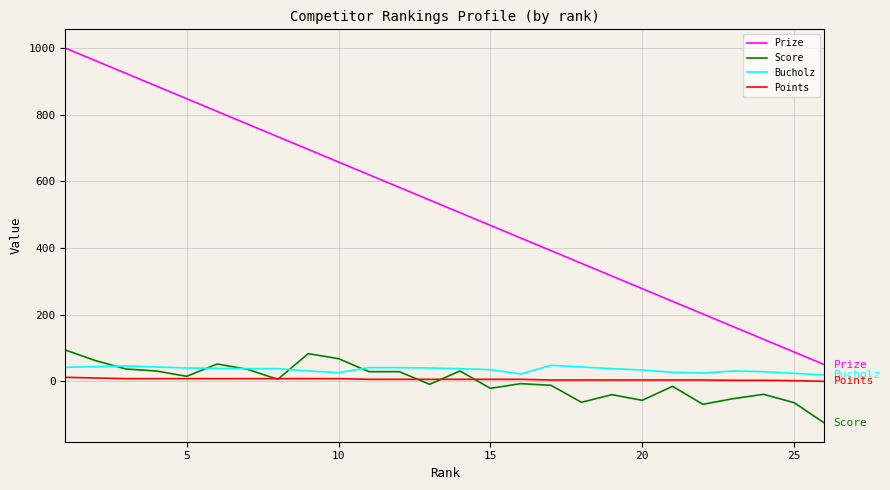

True or false: Score and Prize cross at least once.

False